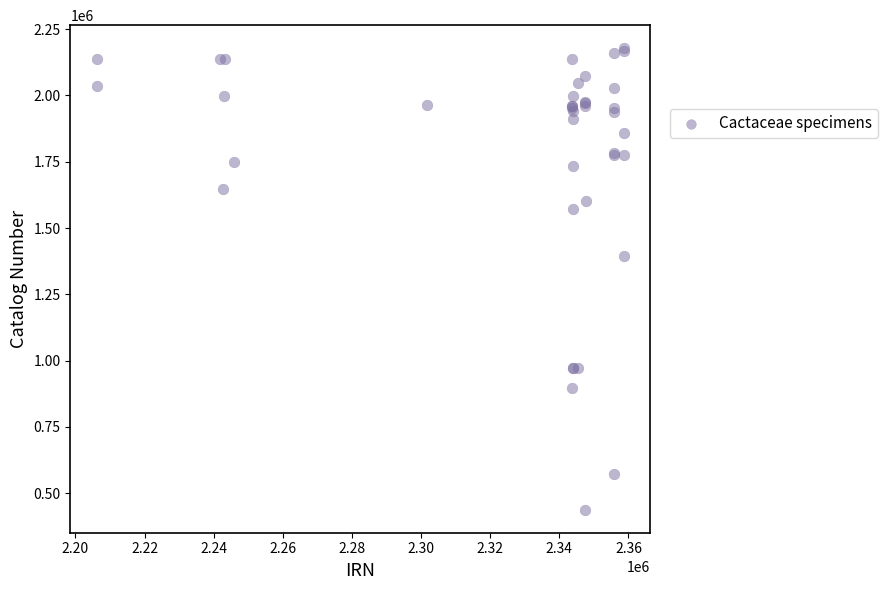

What Y value in the scatter plot is closest to 1308182?

1393076